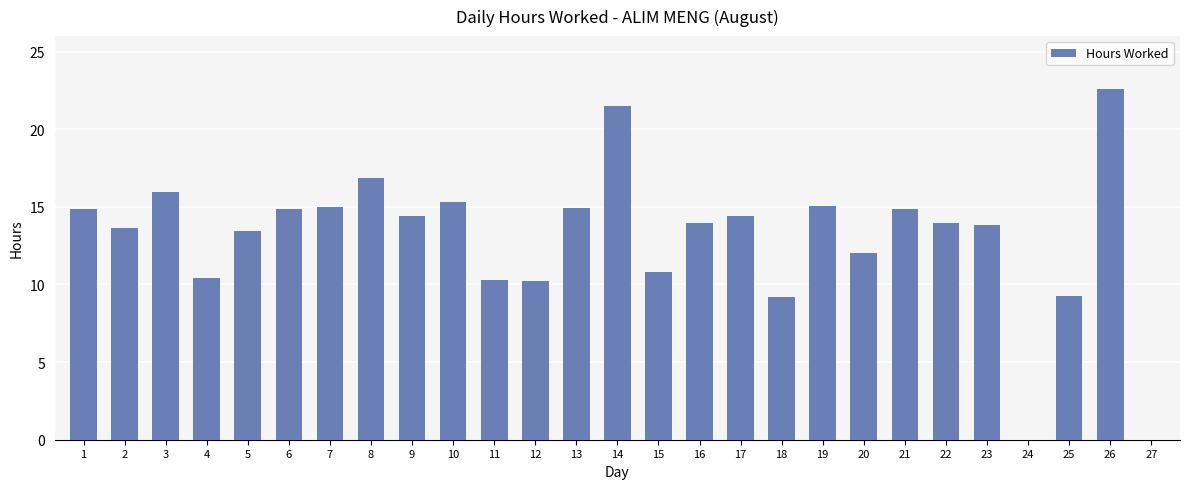

At which label does the data first exceed 13?

1